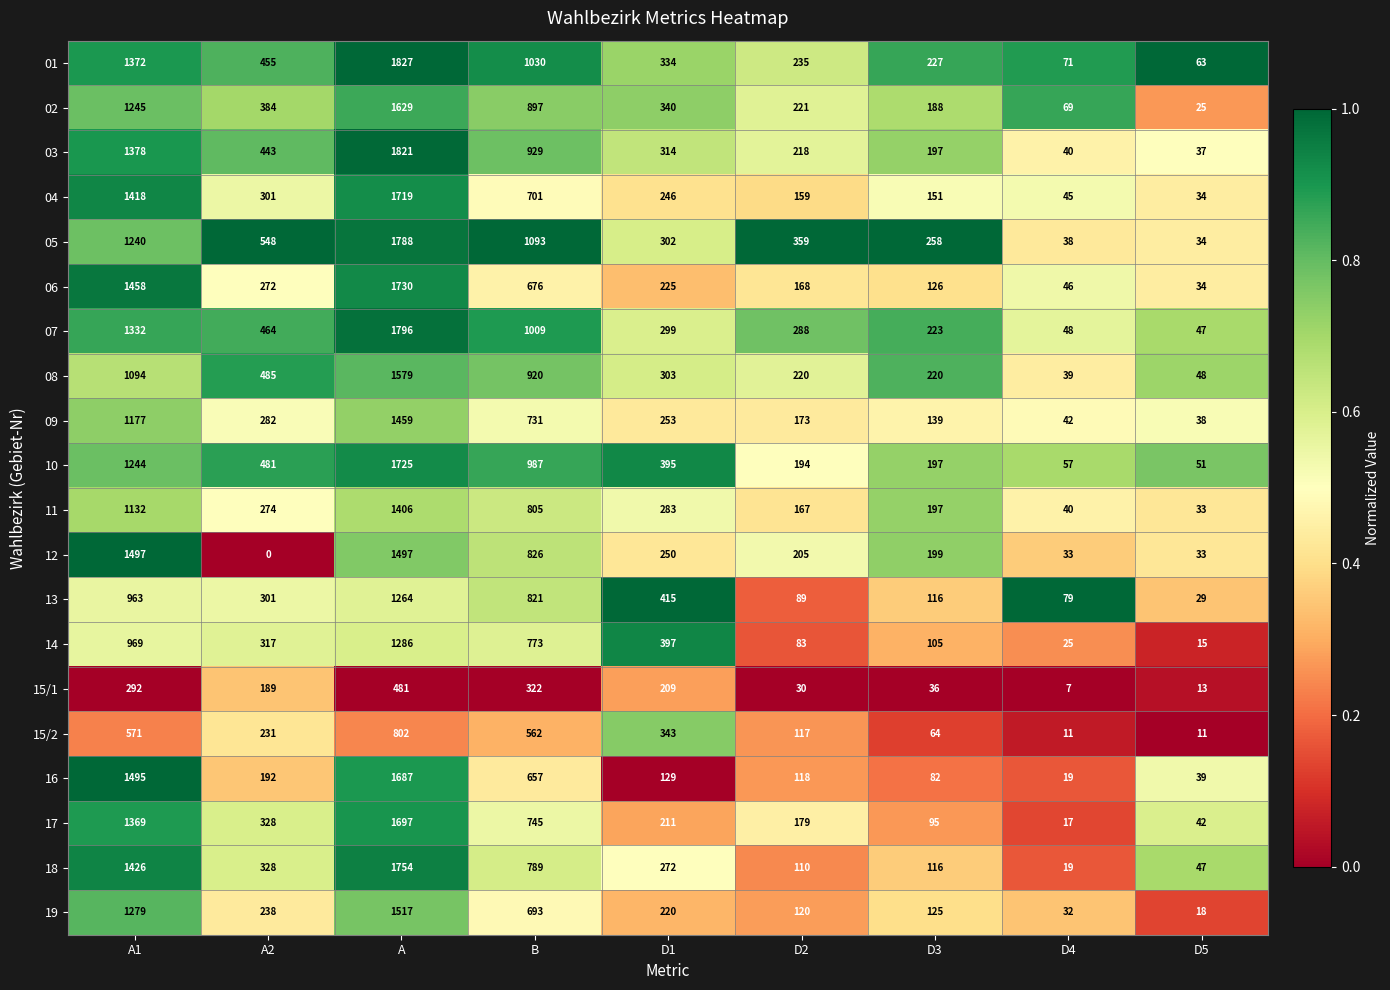

What is the difference between the highest and lowest values at A2?

548